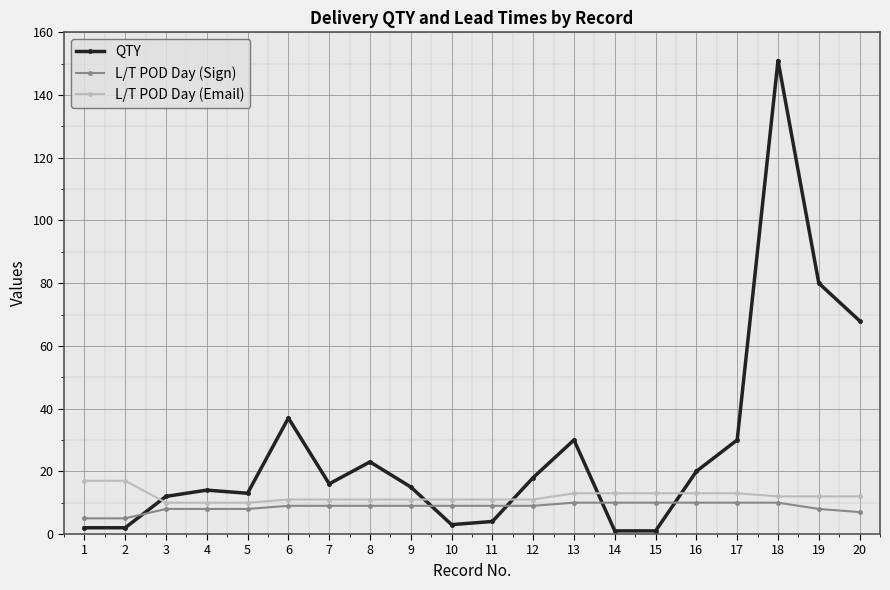

What is the highest value of the QTY series?

151